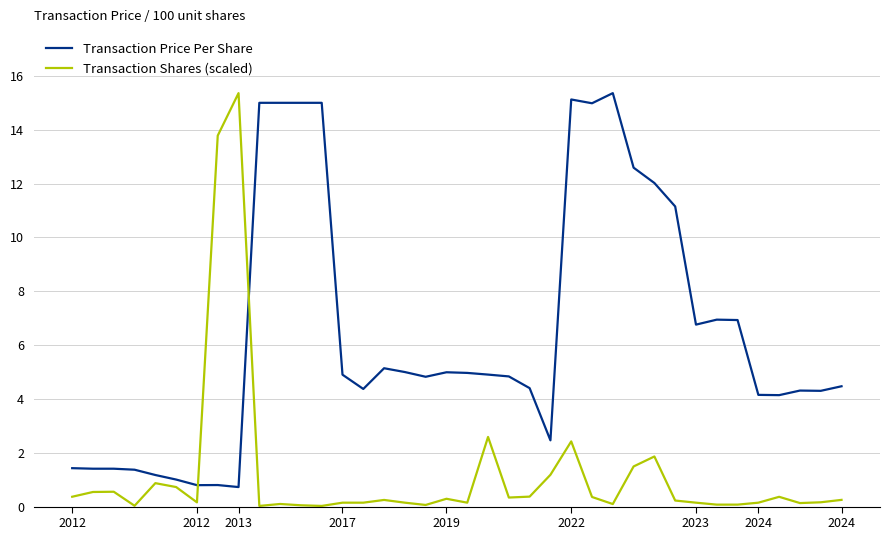

Rank the series by their average value, from highest to lowest.

Transaction Price Per Share, Transaction Shares (scaled)